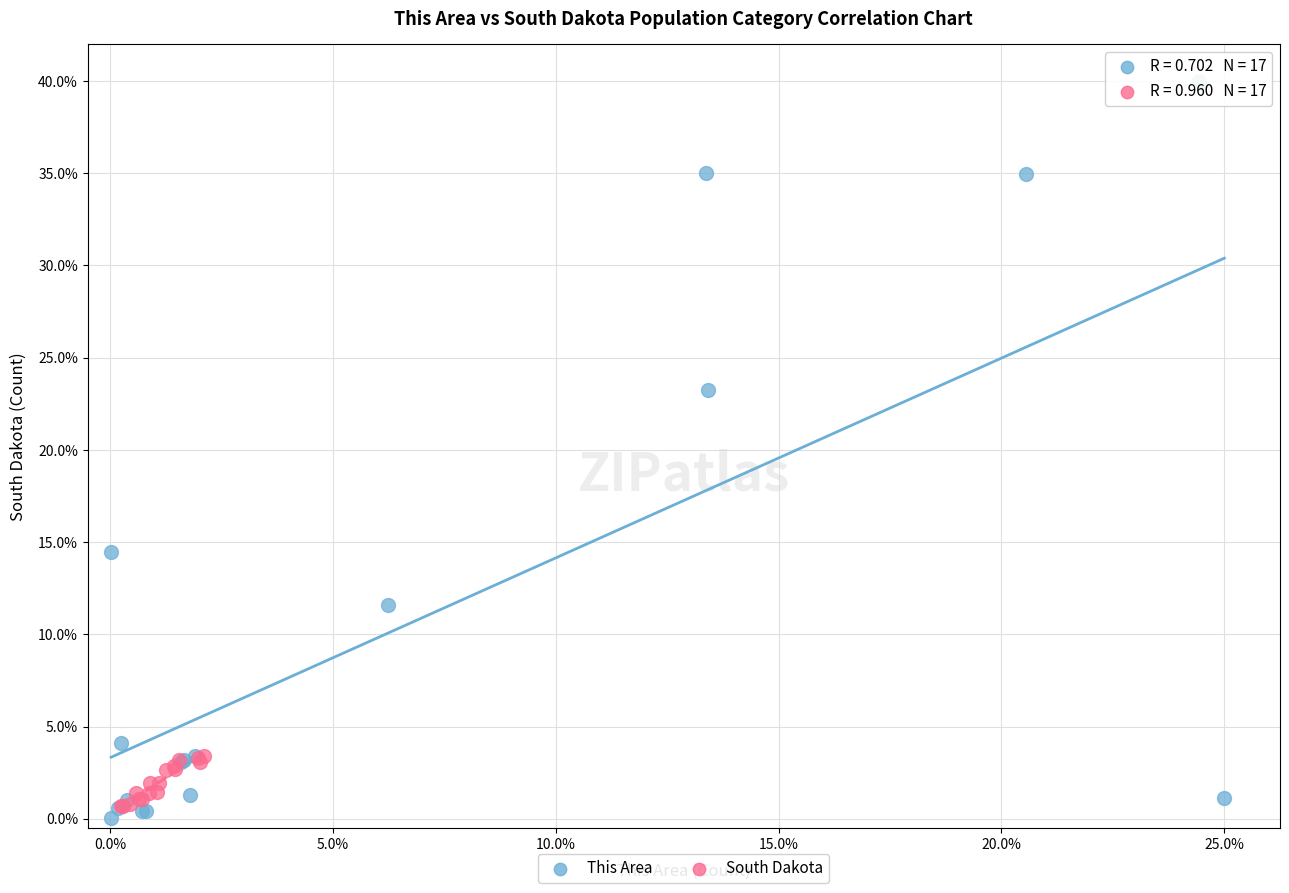

Which series has the widest spread of Y values?

This Area